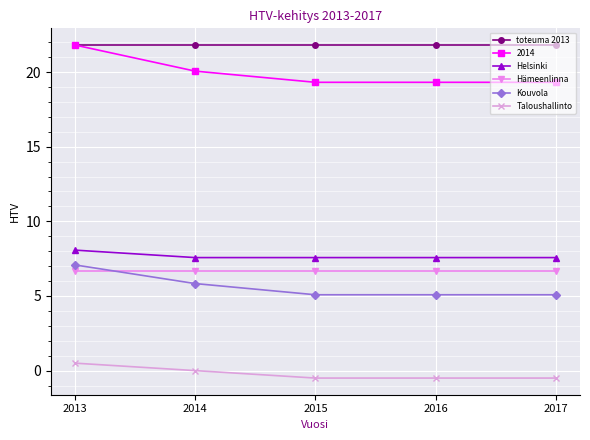

What is the minimum value for Kouvola?

5.1